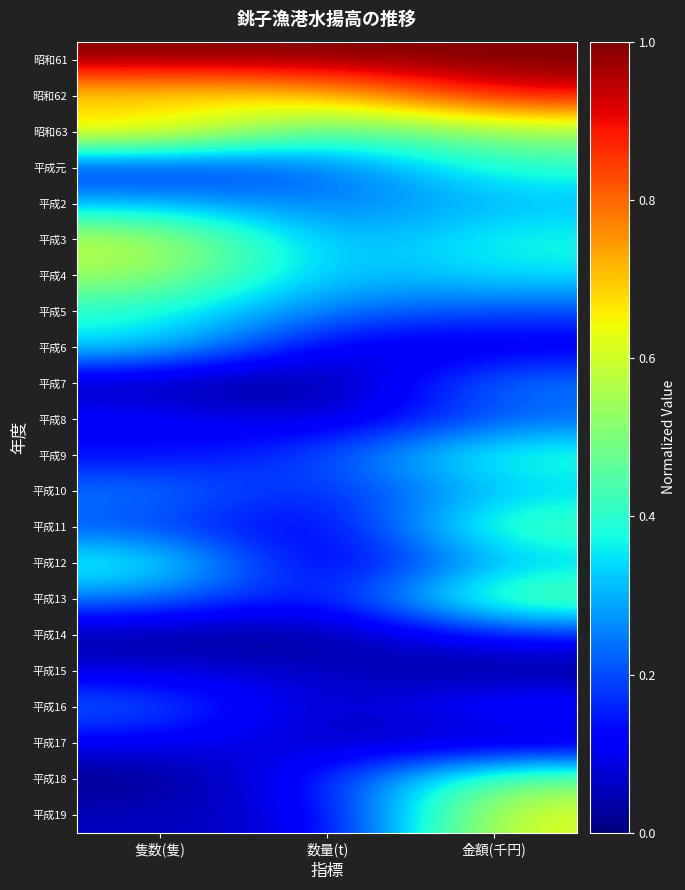

Reading left to right, what are all the values shown in this chart?

昭和61: 隻数(隻)=1.0	数量(t)=1.0	金額(千円)=1.0
昭和62: 隻数(隻)=0.7	数量(t)=0.7	金額(千円)=0.9
昭和63: 隻数(隻)=0.7	数量(t)=0.4	金額(千円)=0.5
平成元: 隻数(隻)=0.1	数量(t)=0.2	金額(千円)=0.4
平成2: 隻数(隻)=0.3	数量(t)=0.2	金額(千円)=0.3
平成3: 隻数(隻)=0.6	数量(t)=0.3	金額(千円)=0.4
平成4: 隻数(隻)=0.6	数量(t)=0.3	金額(千円)=0.4
平成5: 隻数(隻)=0.4	数量(t)=0.2	金額(千円)=0.2
平成6: 隻数(隻)=0.4	数量(t)=0.1	金額(千円)=0.1
平成7: 隻数(隻)=0.0	数量(t)=0.0	金額(千円)=0.3
平成8: 隻数(隻)=0.1	数量(t)=0.0	金額(千円)=0.2
平成9: 隻数(隻)=0.1	数量(t)=0.2	金額(千円)=0.4
平成10: 隻数(隻)=0.3	数量(t)=0.1	金額(千円)=0.3
平成11: 隻数(隻)=0.2	数量(t)=0.1	金額(千円)=0.5
平成12: 隻数(隻)=0.4	数量(t)=0.0	金額(千円)=0.3
平成13: 隻数(隻)=0.2	数量(t)=0.1	金額(千円)=0.5
平成14: 隻数(隻)=0.0	数量(t)=0.0	金額(千円)=0.2
平成15: 隻数(隻)=0.1	数量(t)=0.1	金額(千円)=0.0
平成16: 隻数(隻)=0.2	数量(t)=0.0	金額(千円)=0.2
平成17: 隻数(隻)=0.1	数量(t)=0.1	金額(千円)=0.0
平成18: 隻数(隻)=0.0	数量(t)=0.1	金額(千円)=0.5
平成19: 隻数(隻)=0.1	数量(t)=0.1	金額(千円)=0.6